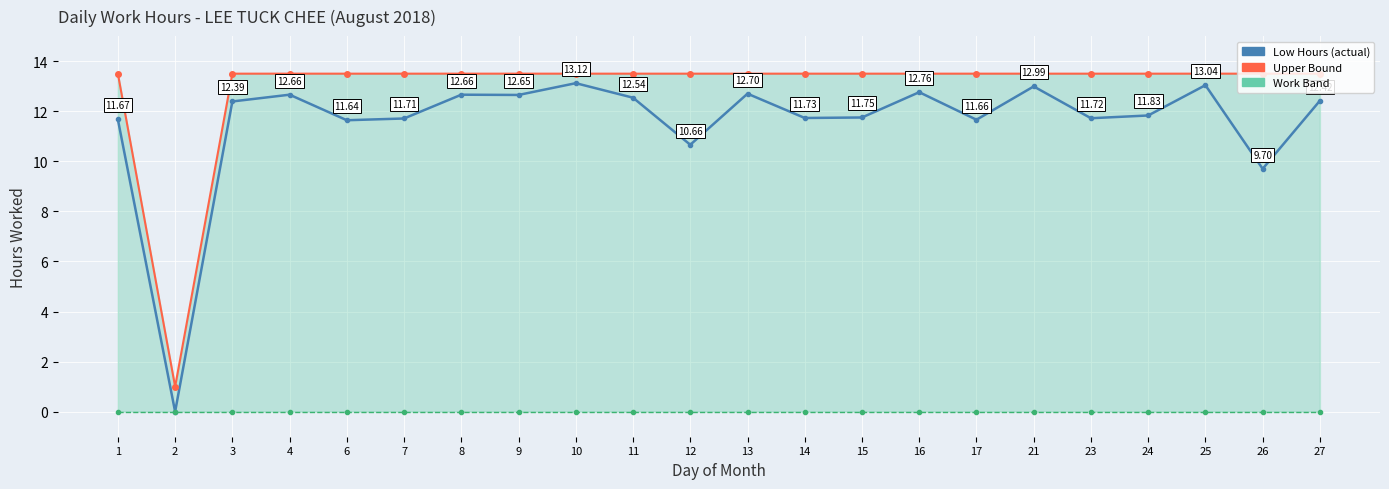

In Low Hours, how many points are lower than both neighbors (excluding endpoints)?

8